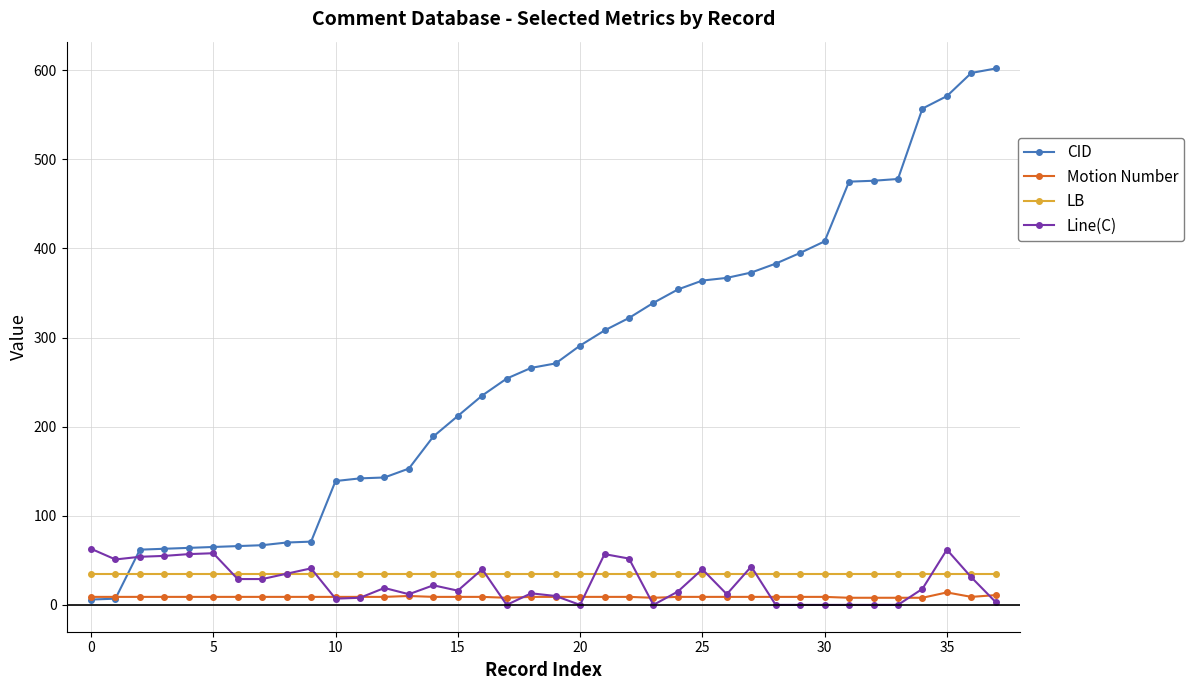

At how many categories does at least one series exceed 547?

4